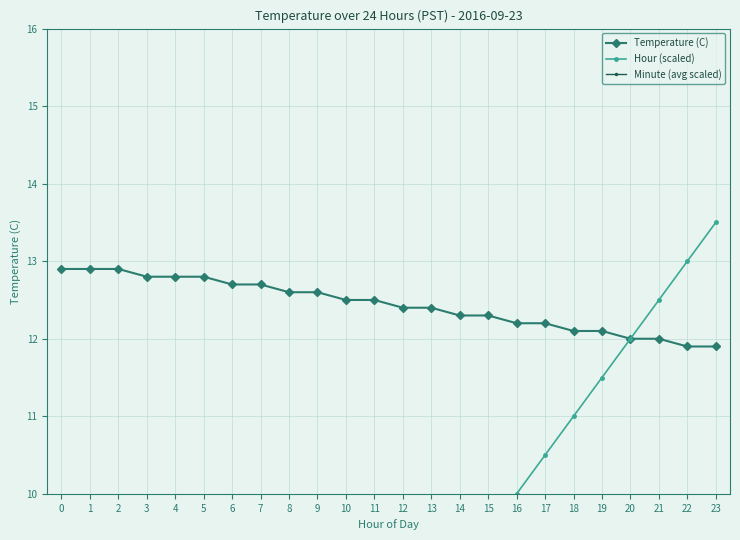

Reading right to left, list all the values displayed in this chart.

Temperature (C): 23=11.9	22=11.9	21=12.0	20=12.0	19=12.1	18=12.1	17=12.2	16=12.2	15=12.3	14=12.3	13=12.4	12=12.4	11=12.5	10=12.5	9=12.6	8=12.6	7=12.7	6=12.7	5=12.8	4=12.8	3=12.8	2=12.9	1=12.9	0=12.9
Hour (scaled): 23=13.5	22=13.0	21=12.5	20=12.0	19=11.5	18=11.0	17=10.5	16=10.0	15=9.5	14=9.0	13=8.5	12=8.0	11=7.5	10=7.0	9=6.5	8=6.0	7=5.5	6=5.0	5=4.5	4=4.0	3=3.5	2=3.0	1=2.5	0=2.0
Minute (avg scaled): 23=4.2	22=4.1	21=4.0	20=4.0	19=4.0	18=3.9	17=3.9	16=3.8	15=3.8	14=3.7	13=3.6	12=3.6	11=3.5	10=3.5	9=3.5	8=3.4	7=3.4	6=3.3	5=3.2	4=3.2	3=3.1	2=3.1	1=3.0	0=3.0